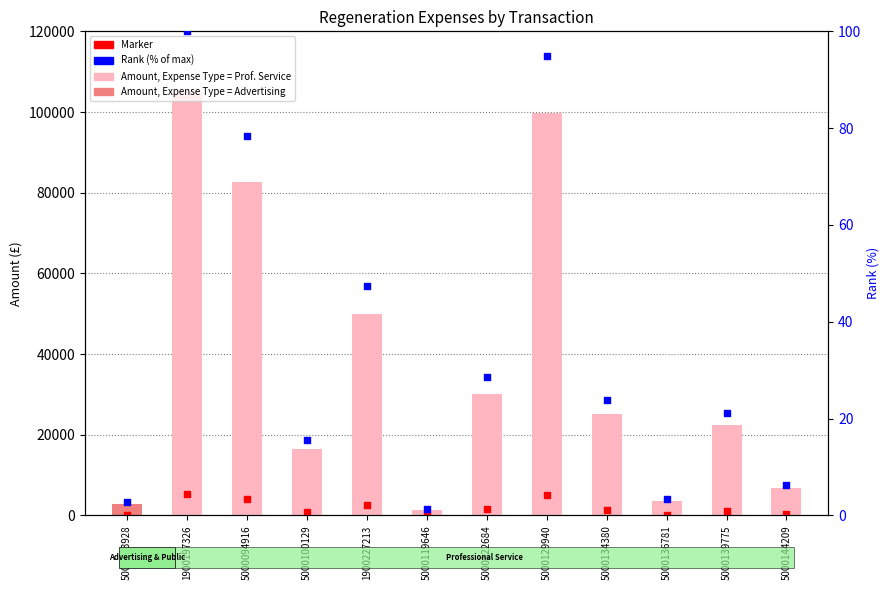

At how many categories does at least one series exceed 71779?

3